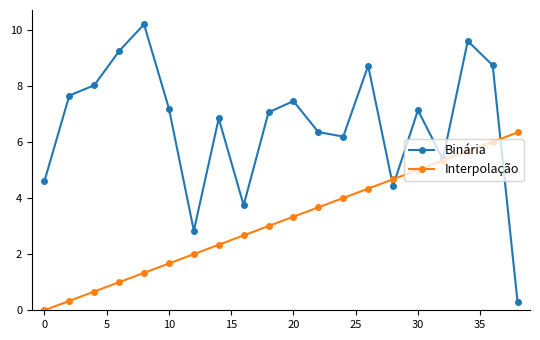

Which series has the largest range (max minus min)?

Binária